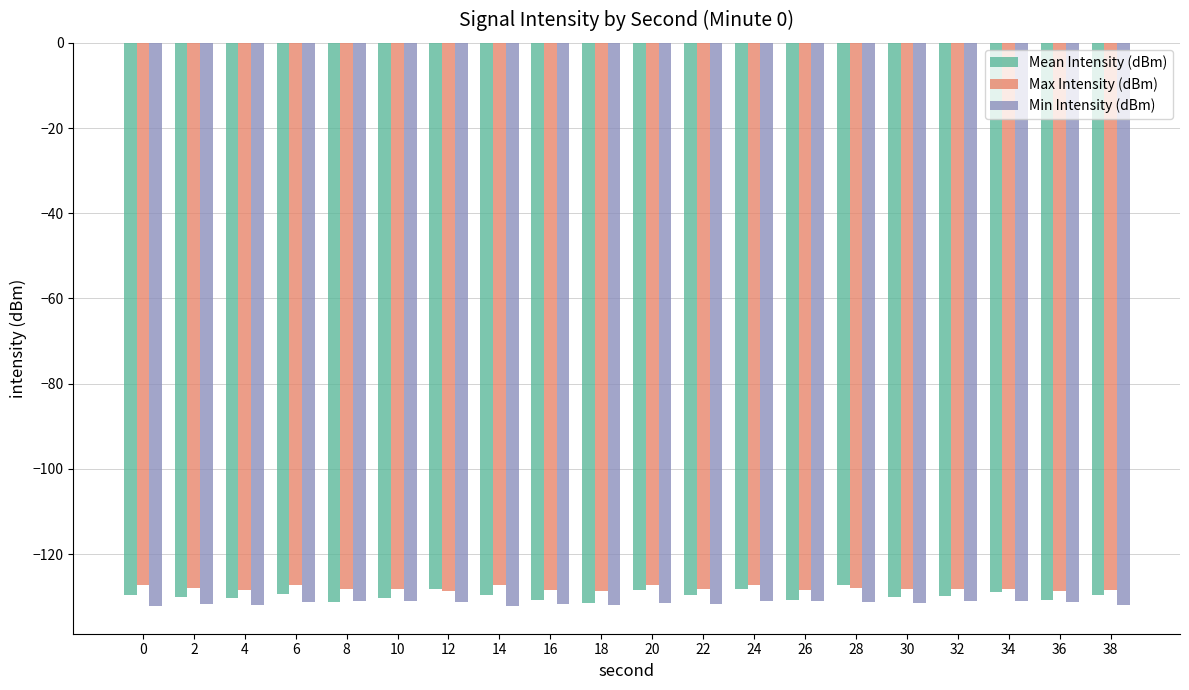

At 20, list the series in order from smallest to largest.

Min Intensity (dBm), Mean Intensity (dBm), Max Intensity (dBm)